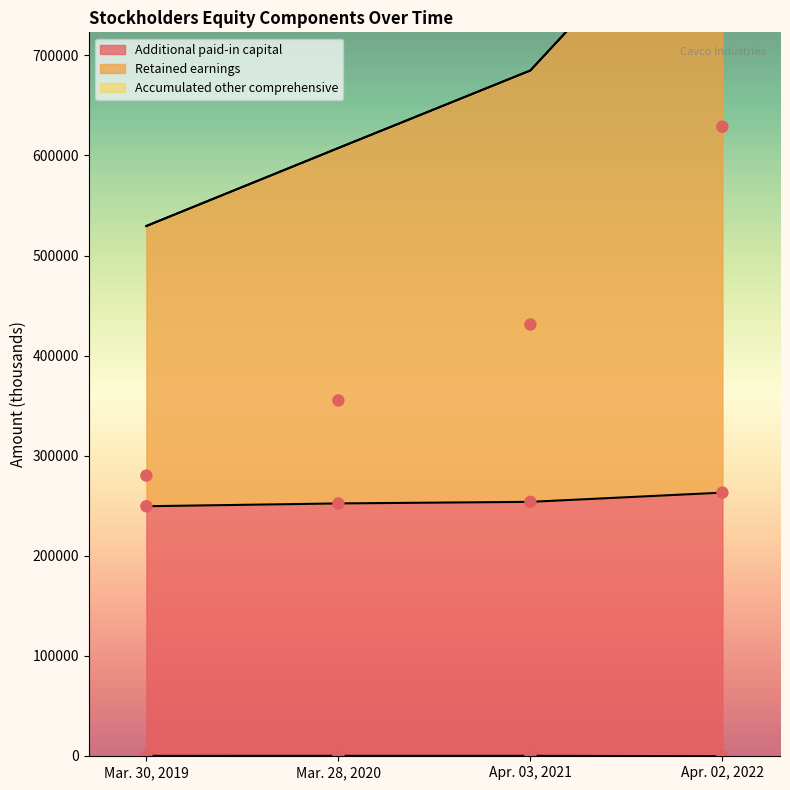

At which category is the sum across all series the highest?

Apr. 02, 2022